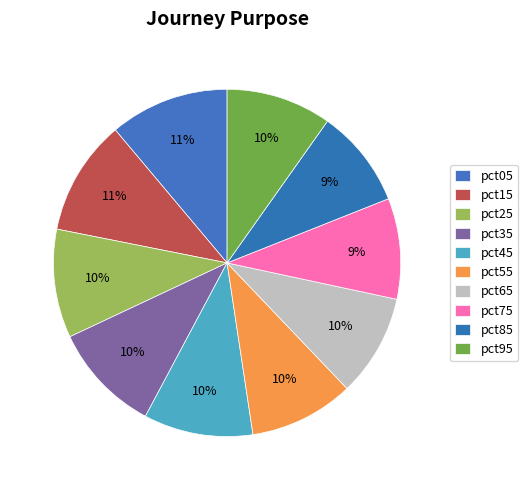

What percentage is NOT represented by pct15?

89.2%